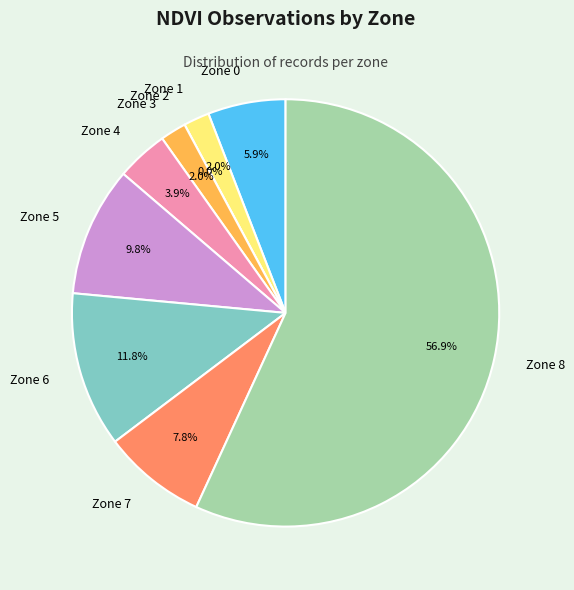

Is it true that Zone 6 is 12% of the pie?

True